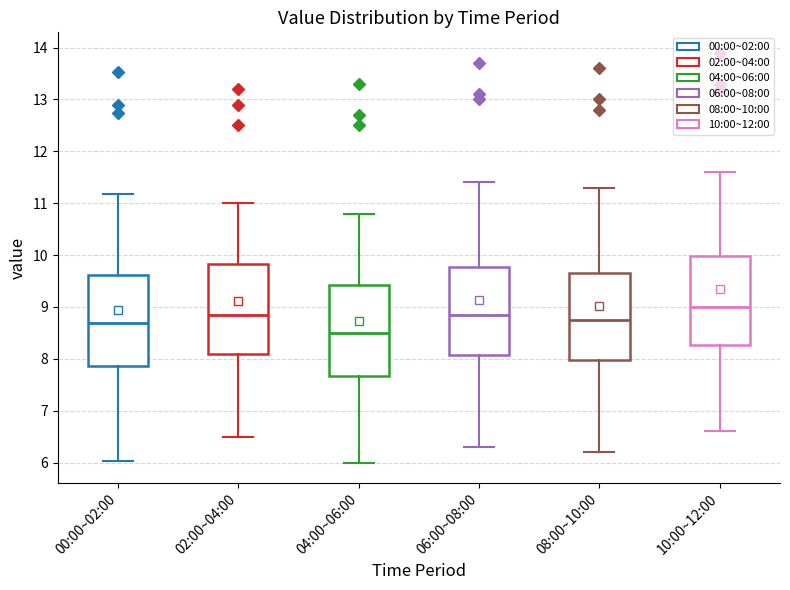

Reading left to right, transcribe this box plot: for each box, give where its median line is, the range the box spans, and where its two whiskers end, as read against the y-axis. The values are not printed on the chart, so give them approximately, as read against the axis.

00:00~02:00: median 8.7, box 7.9 to 9.6, whiskers 6.0 to 11.2
02:00~04:00: median 8.9, box 8.1 to 9.8, whiskers 6.5 to 11.0
04:00~06:00: median 8.5, box 7.7 to 9.4, whiskers 6.0 to 10.8
06:00~08:00: median 8.9, box 8.1 to 9.8, whiskers 6.3 to 11.4
08:00~10:00: median 8.8, box 8.0 to 9.7, whiskers 6.2 to 11.3
10:00~12:00: median 9.0, box 8.3 to 10.0, whiskers 6.6 to 11.6